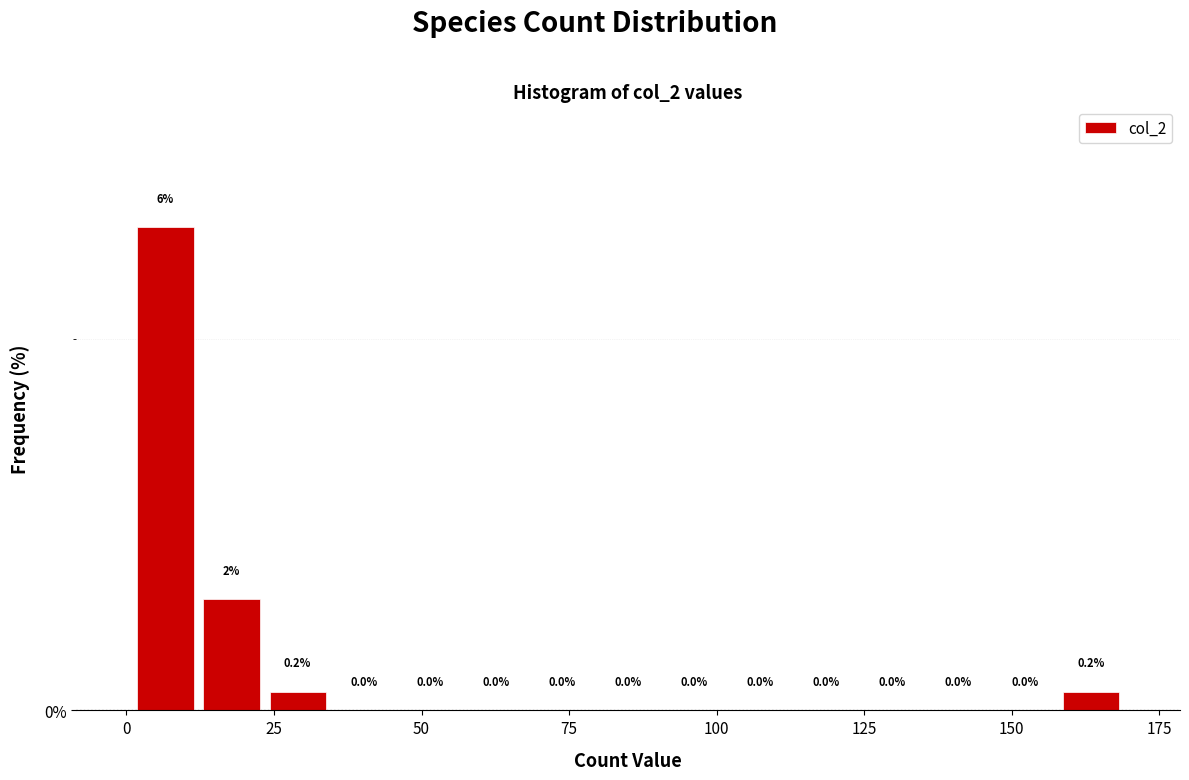

Read against the x-axis, roughly where is the centre of the tallest bar?

5